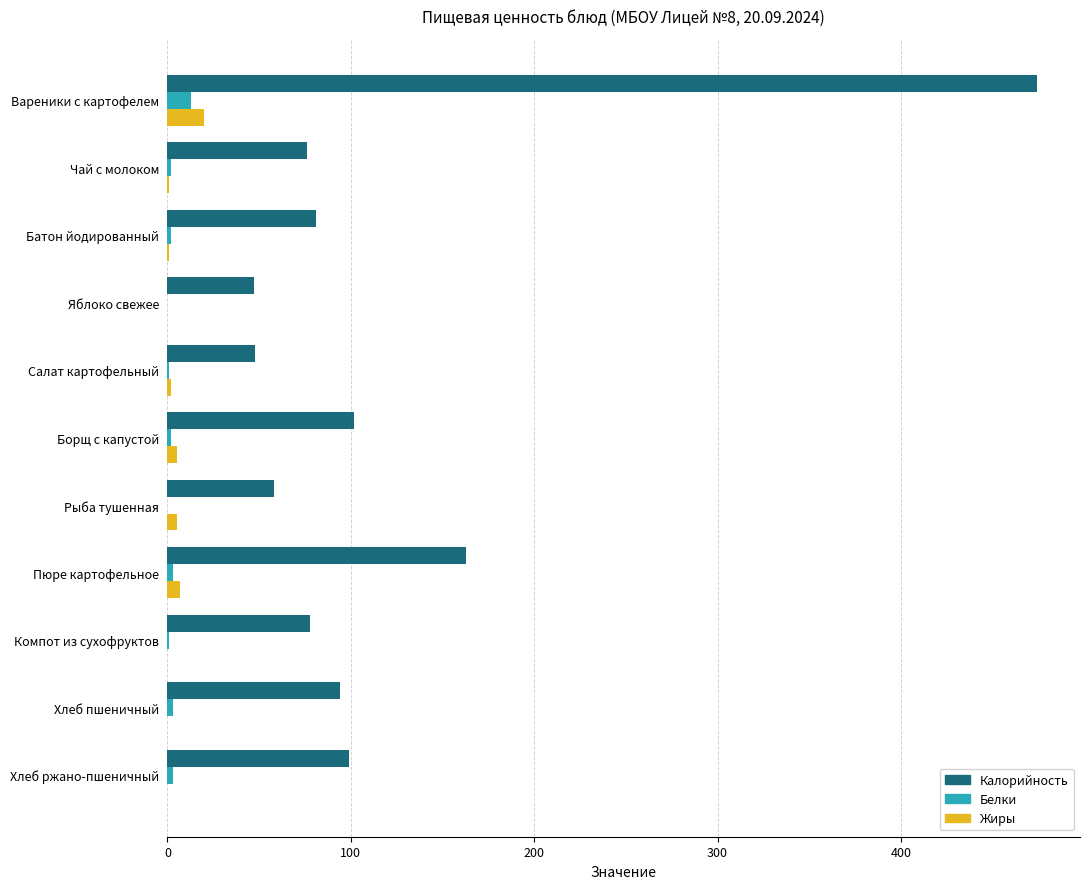

What is the sum of all Калорийность values?

1320